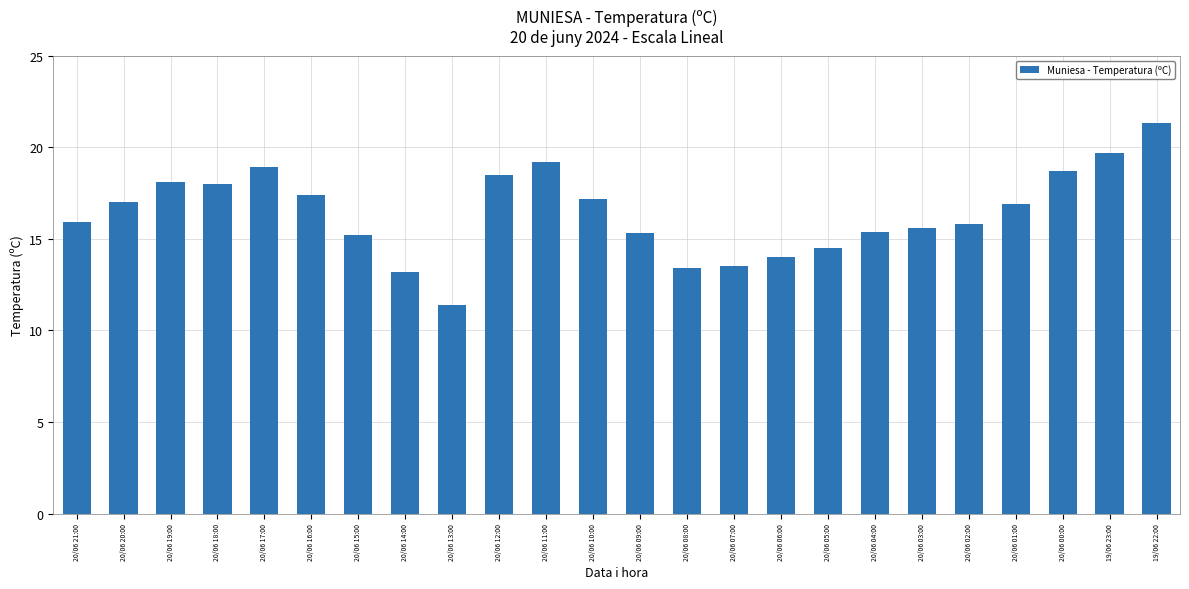

The chart shows a value of 6.7 at 20/06 09:00. True or false?

False